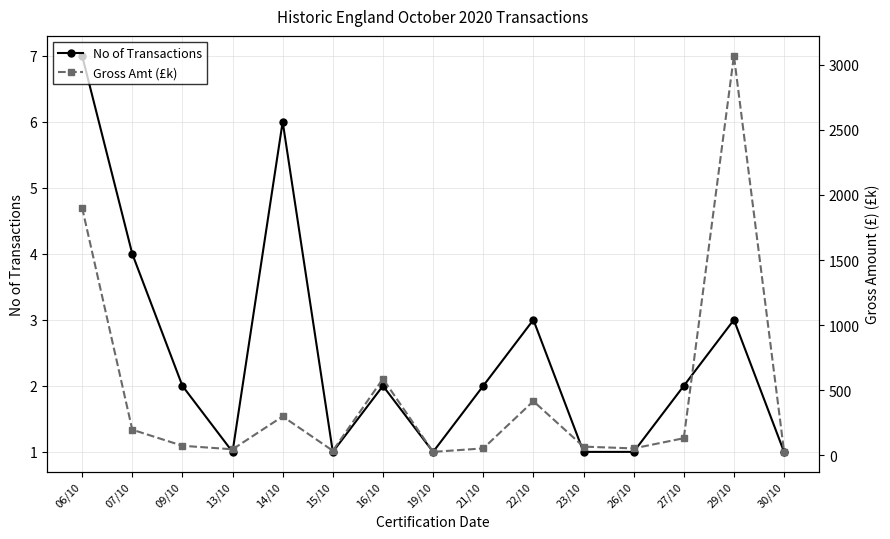

Reading left to right, extract all data points from this chart.

No of Transactions: 06/10=7.0	07/10=4.0	09/10=2.0	13/10=1.0	14/10=6.0	15/10=1.0	16/10=2.0	19/10=1.0	21/10=2.0	22/10=3.0	23/10=1.0	26/10=1.0	27/10=2.0	29/10=3.0	30/10=1.0
Gross Amt (£k): 06/10=1902.0	07/10=196.6	09/10=73.0	13/10=45.8	14/10=298.4	15/10=34.7	16/10=587.8	19/10=25.9	21/10=52.7	22/10=415.5	23/10=66.4	26/10=52.7	27/10=131.0	29/10=3070.3	30/10=28.7